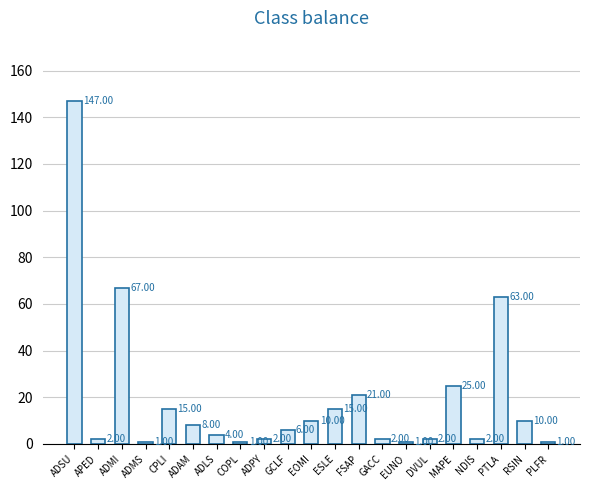

What is the label of the 14th bar from the right?

COPL